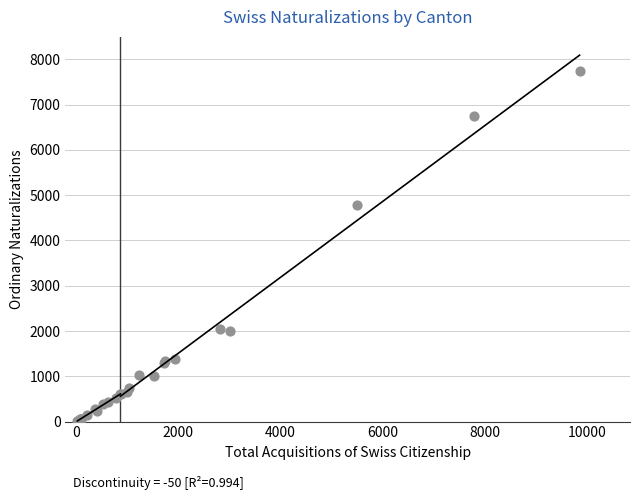

What Y value in the scatter plot is closest to 3881?

4779